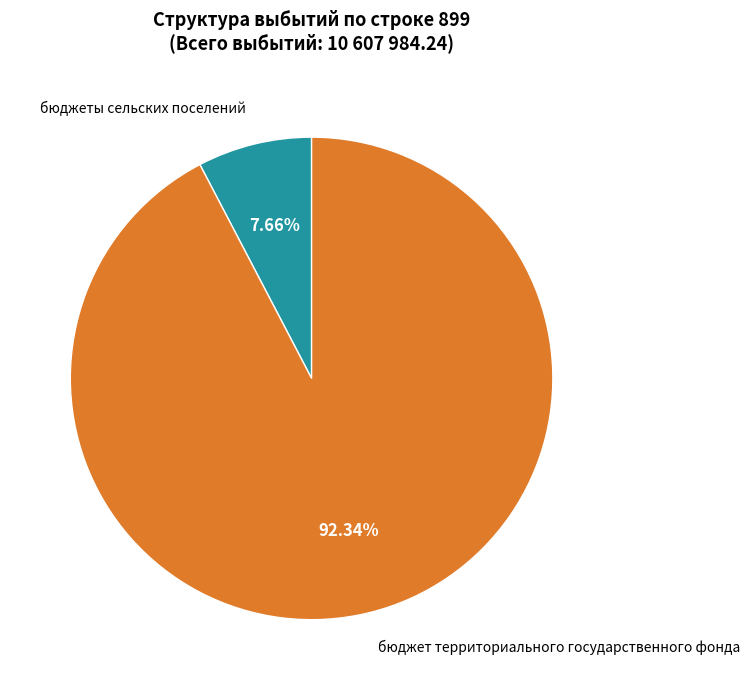

Between бюджет территориального государственного фонда and бюджеты сельских поселений, which is larger?

бюджет территориального государственного фонда